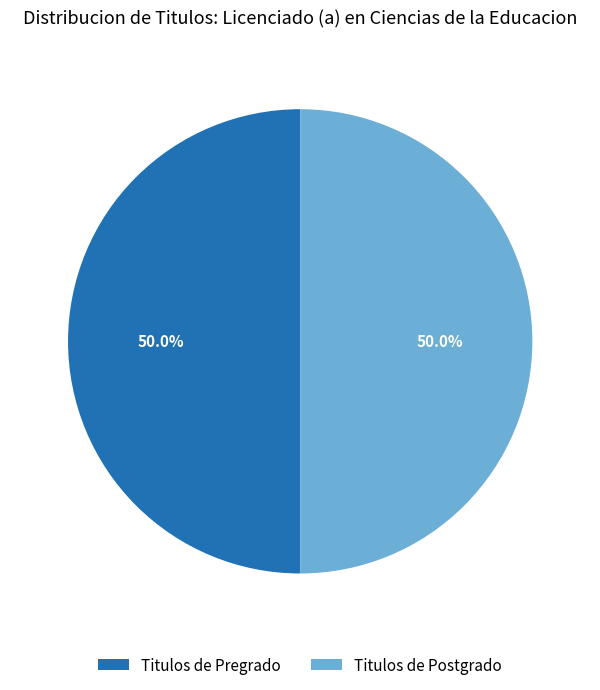

Combined, do Titulos de Pregrado and Titulos de Postgrado account for over 50%?

Yes